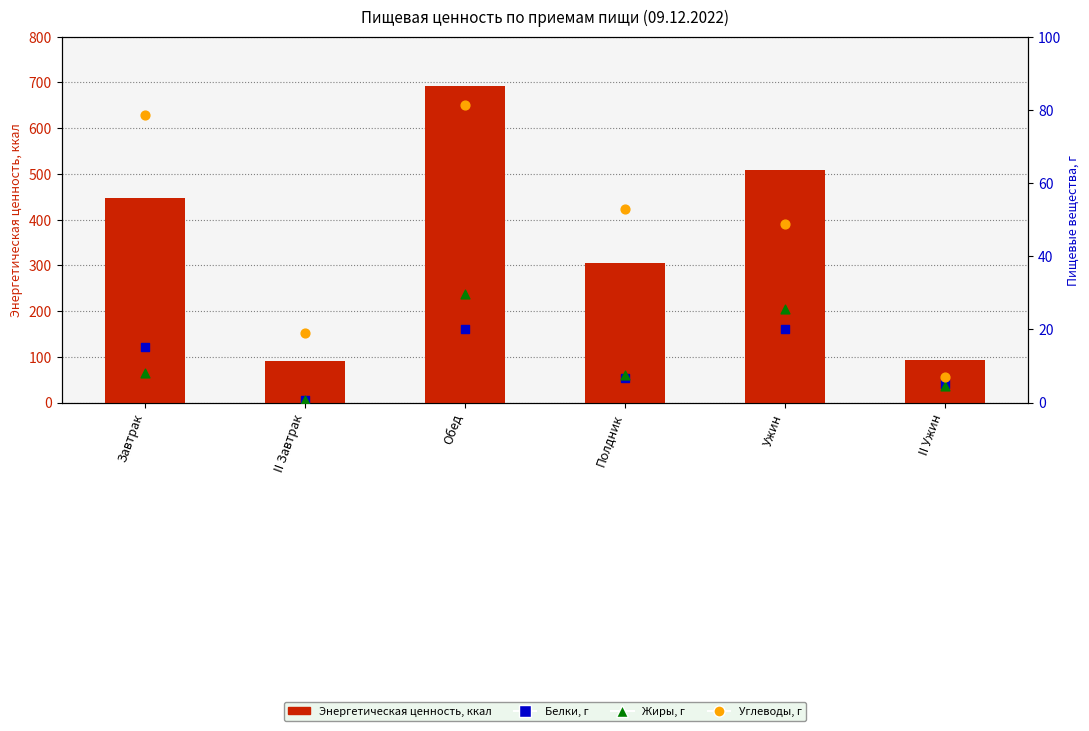

Which series has the widest spread of Y values?

Энергетическая ценность, ккал